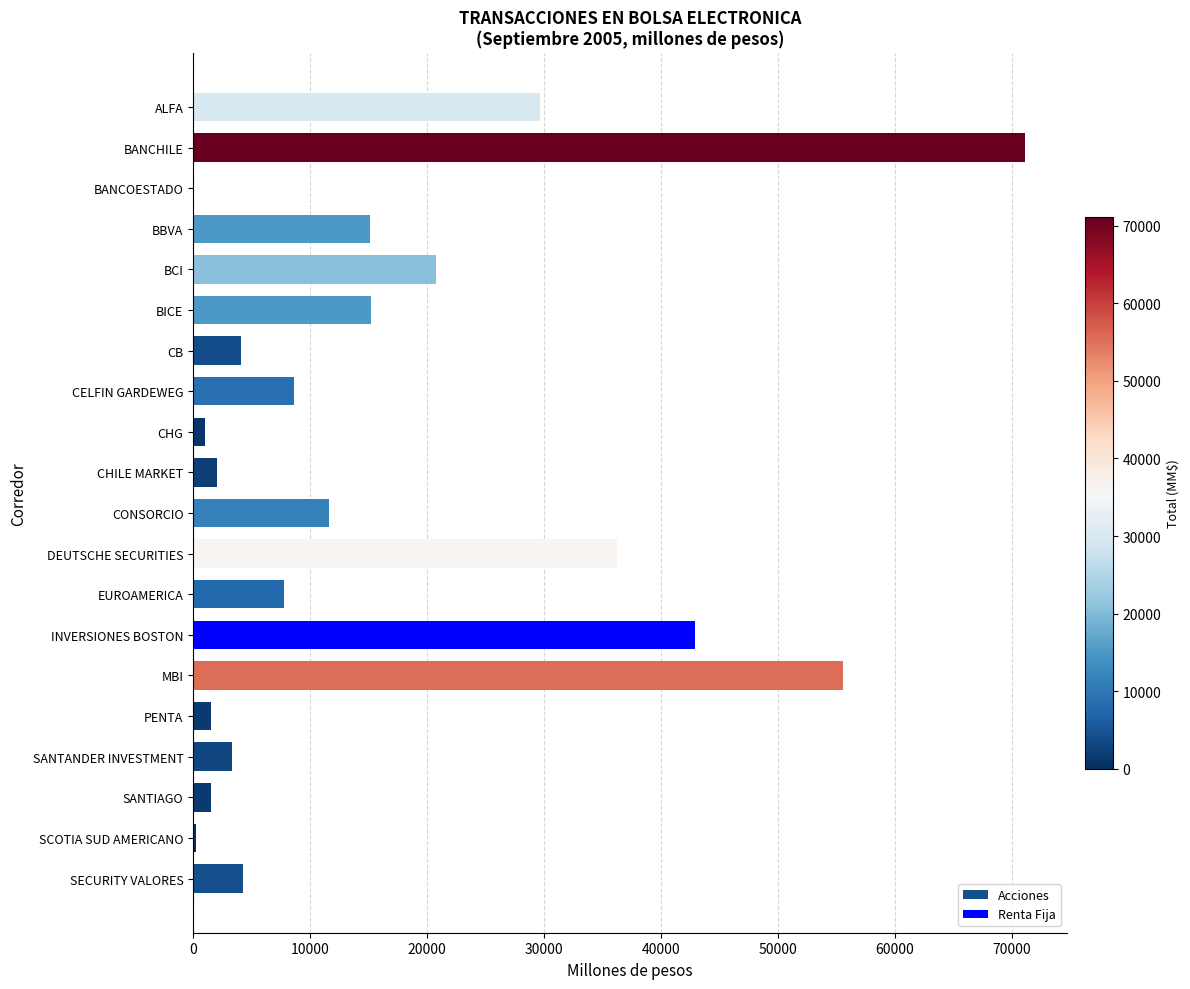

The Acciones series shows 41705.5 at ALFA. True or false?

False